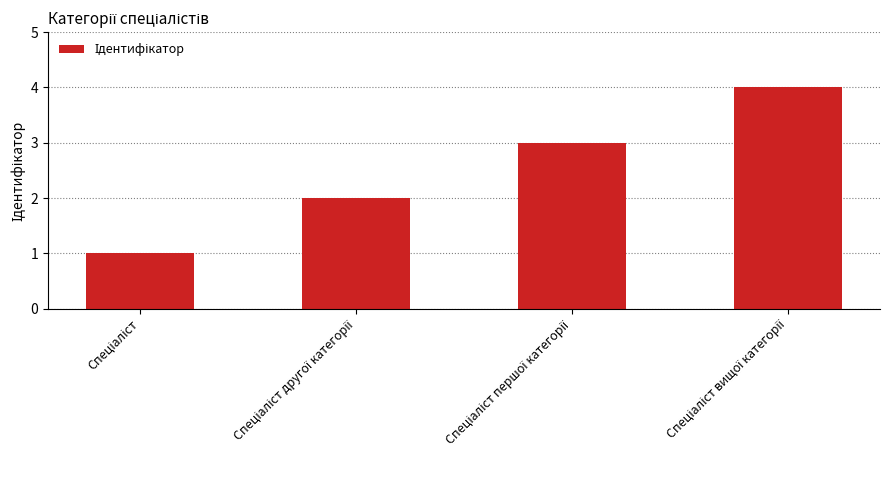

How many bars are there in total?

4